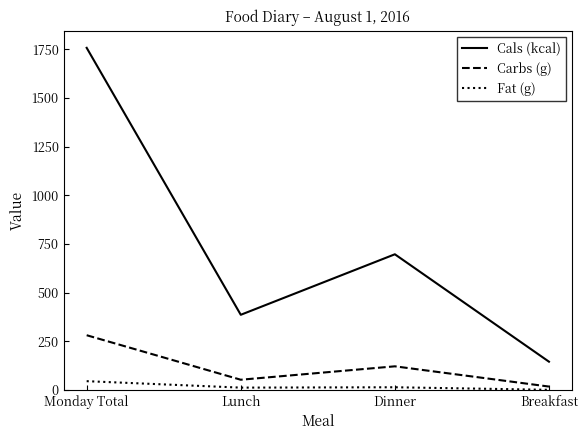

Is it true that Cals (kcal) equals 145.0 at Breakfast?

True